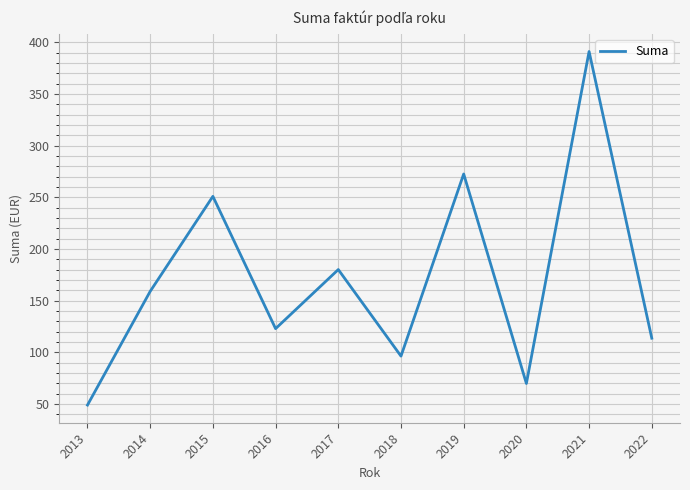

Where does the data first go above 159?

2014